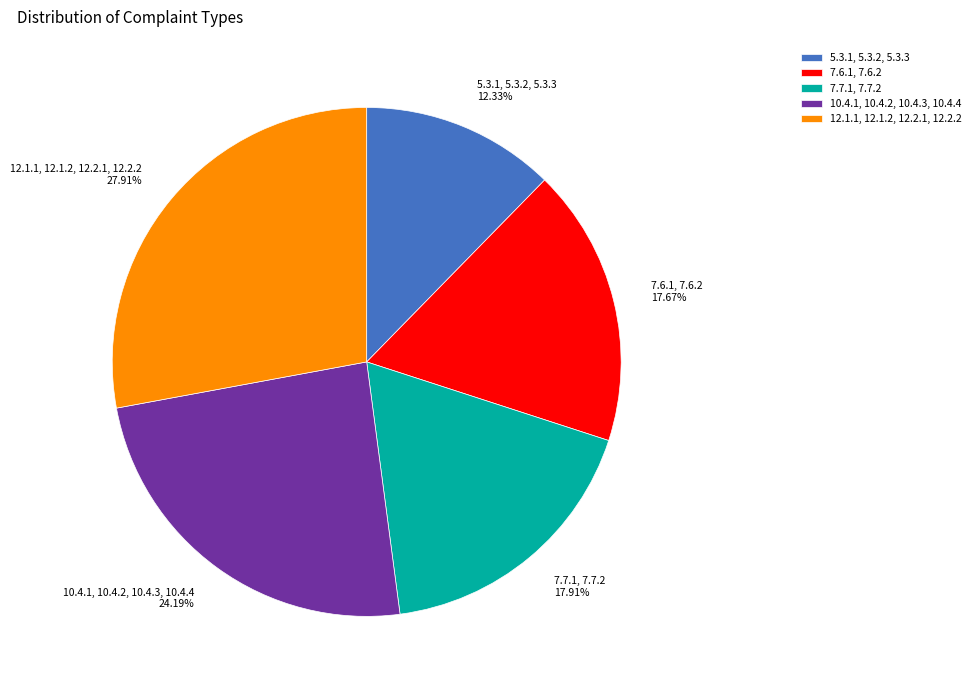

Is the sum of 7.6.1, 7.6.2 and 10.4.1, 10.4.2, 10.4.3, 10.4.4 greater than half?

No